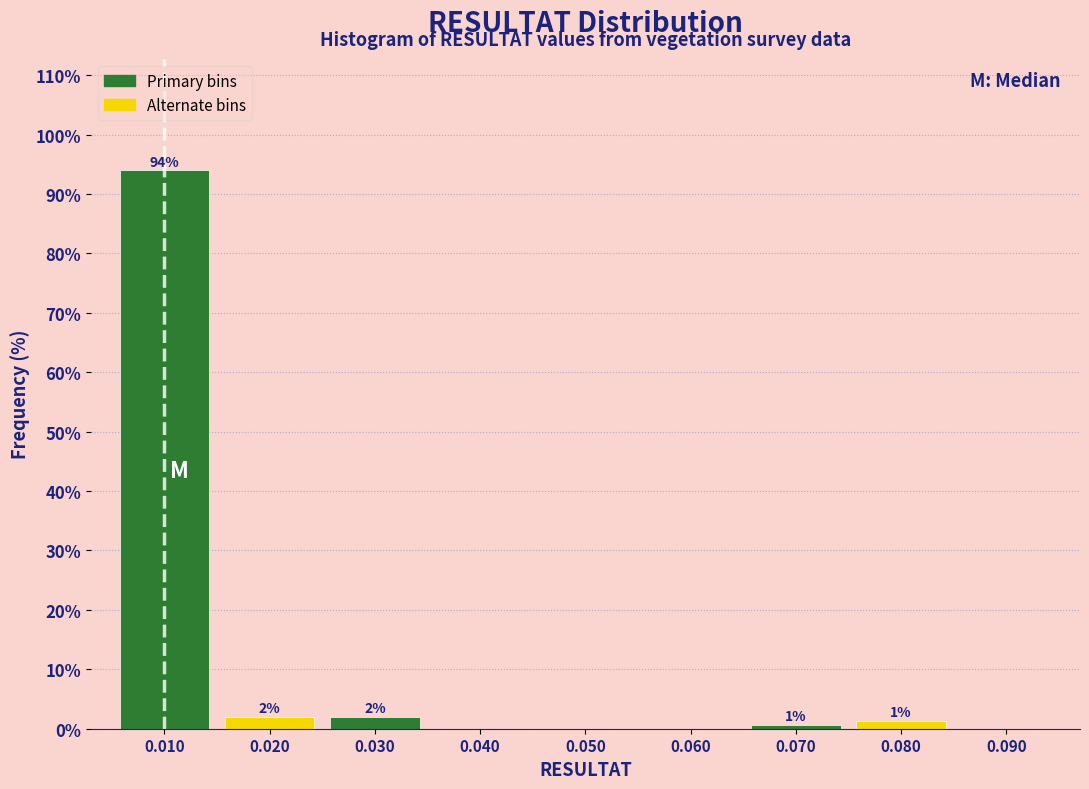

Over which range of the x-axis is the bar tallest?

0.005 to 0.015